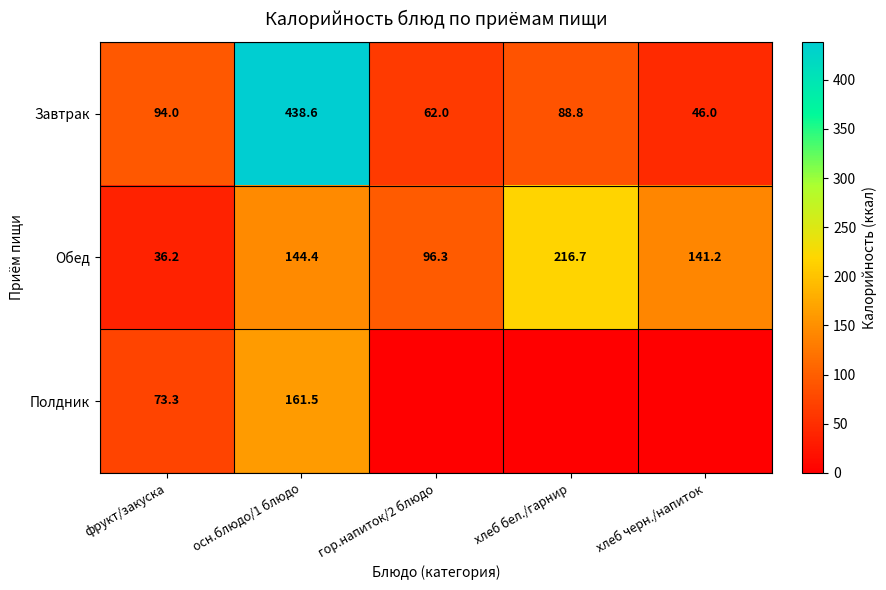

How many data points does each series have?

5